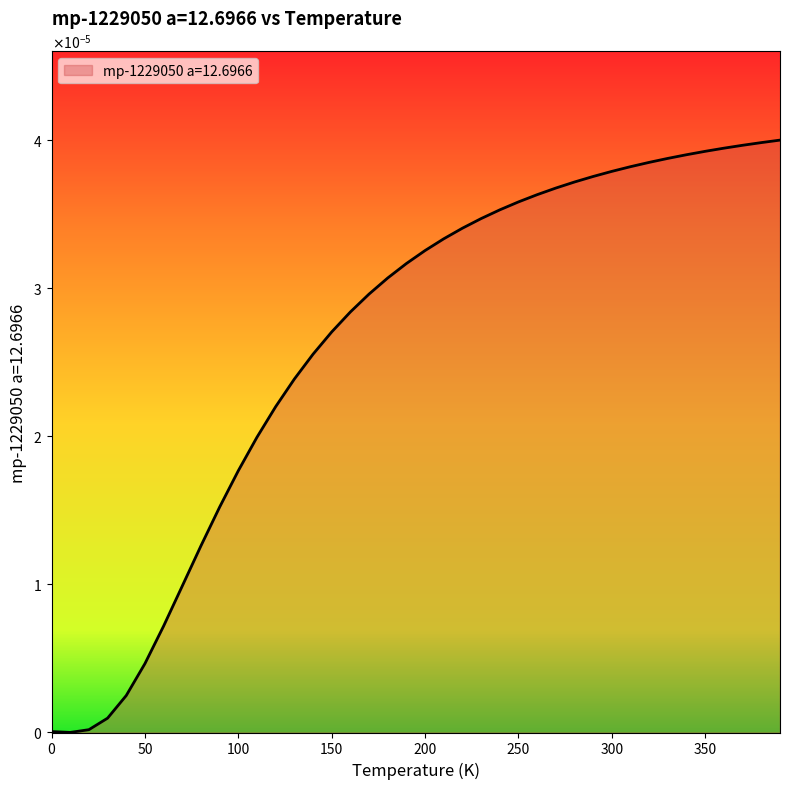

True or false: there are more than 0 points higher than both neighbors.

False